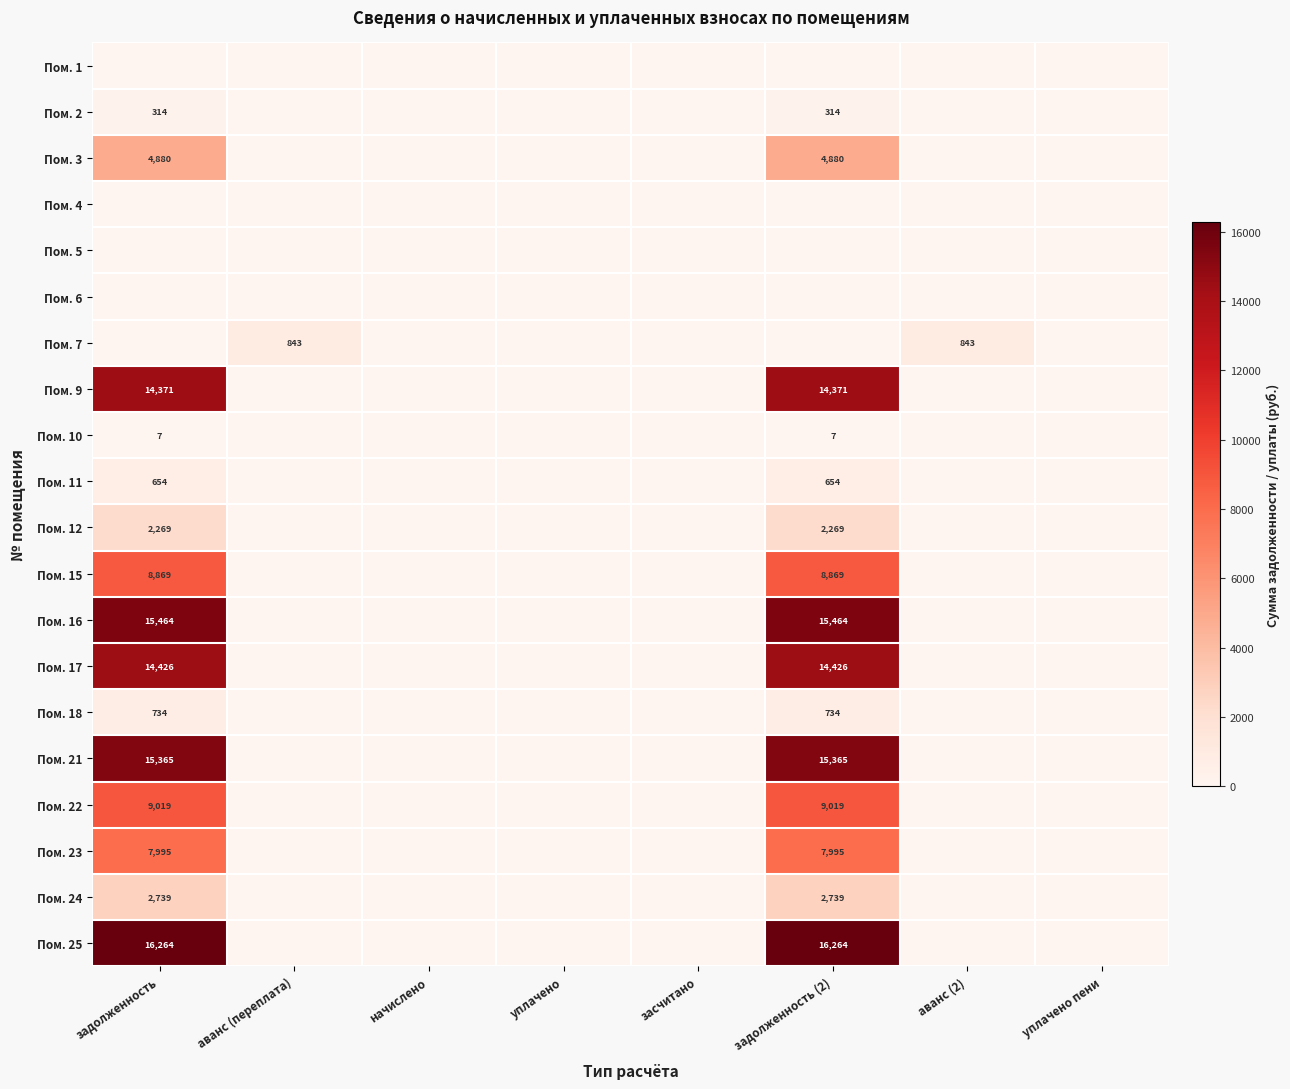

At which category is the sum across all series the highest?

задолженность